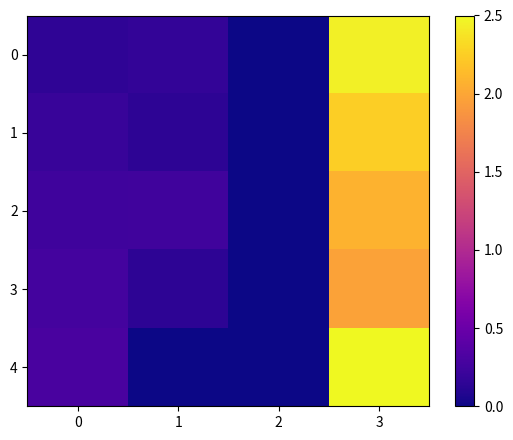

Which series changed the most between 1 and 2?

2